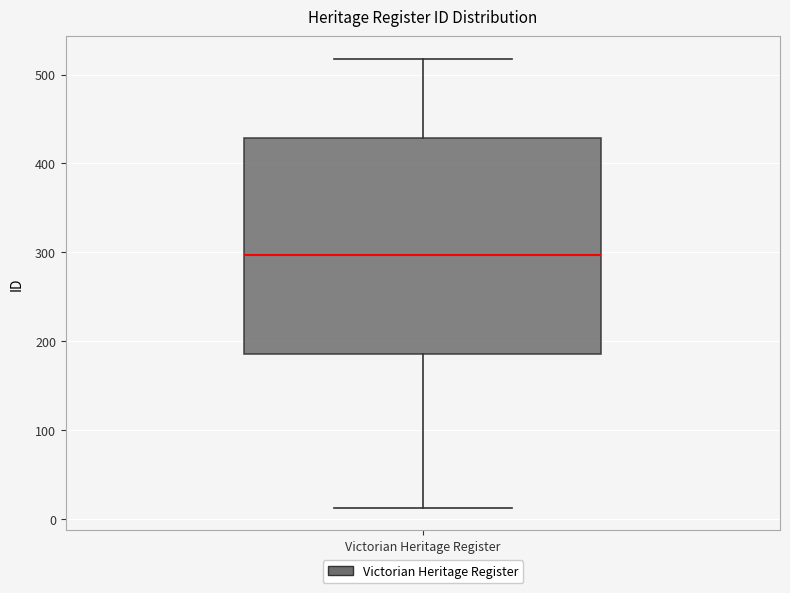

Where does the lower whisker of the box for Victorian Heritage Register end on the y-axis? The values are not printed on the chart, so give them approximately, as read against the axis.

10